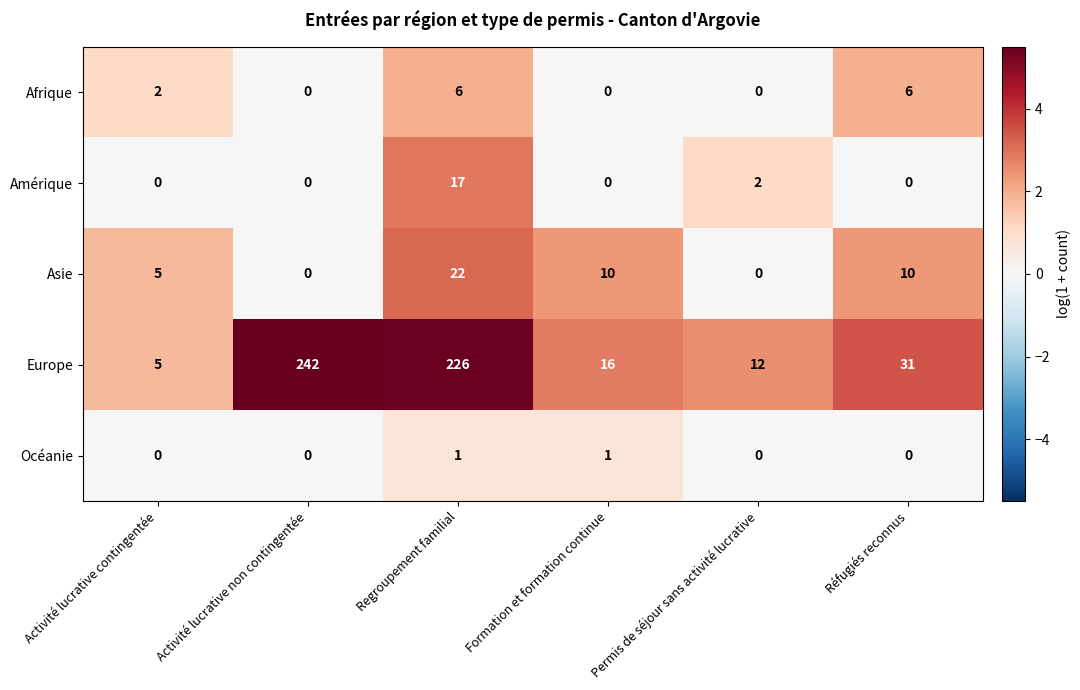

What is the total value across all series at Permis de séjour sans activité lucrative?

14